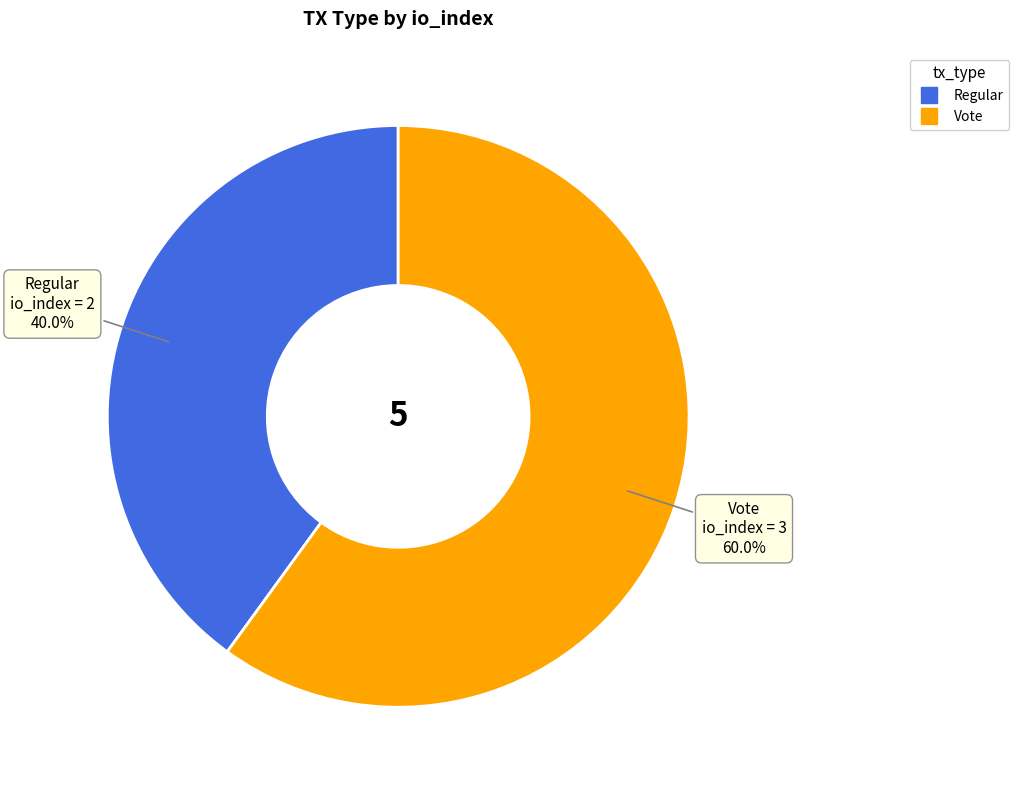

The Vote slice represents 47% of the pie. True or false?

False